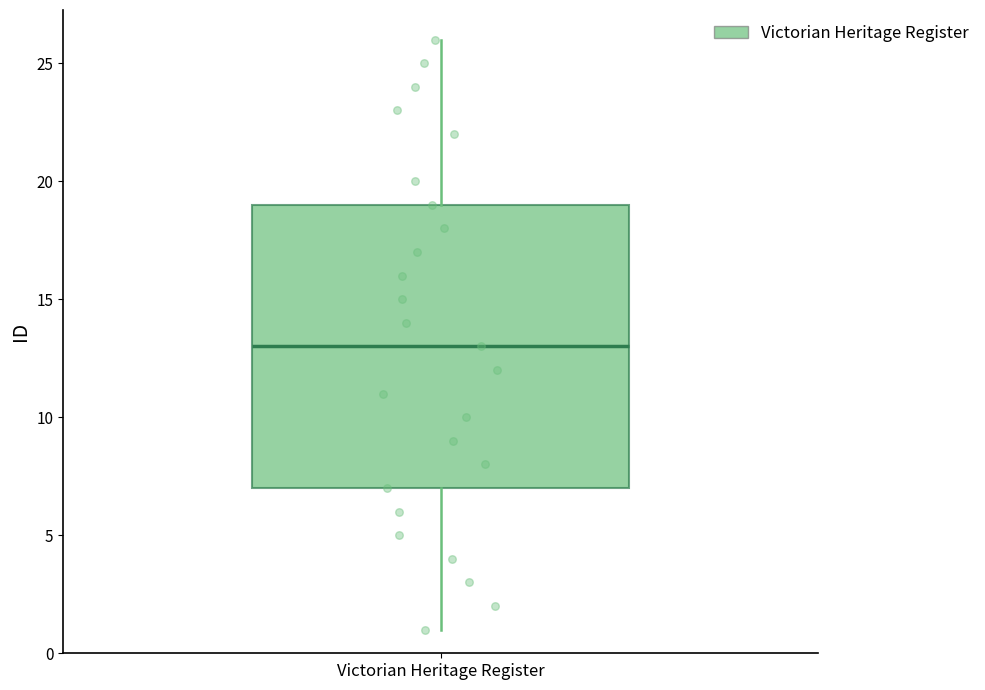

Where does the median line of the box for Victorian Heritage Register sit on the y-axis? The values are not printed on the chart, so give them approximately, as read against the axis.

13